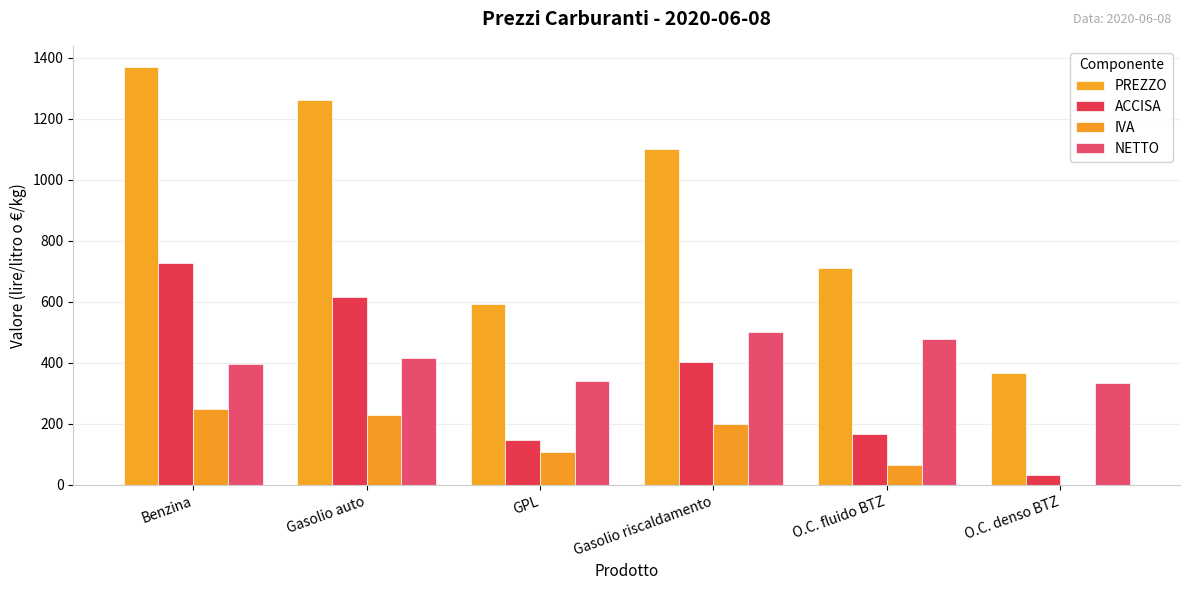

Where is ACCISA nearest to the value 379?

Gasolio riscaldamento